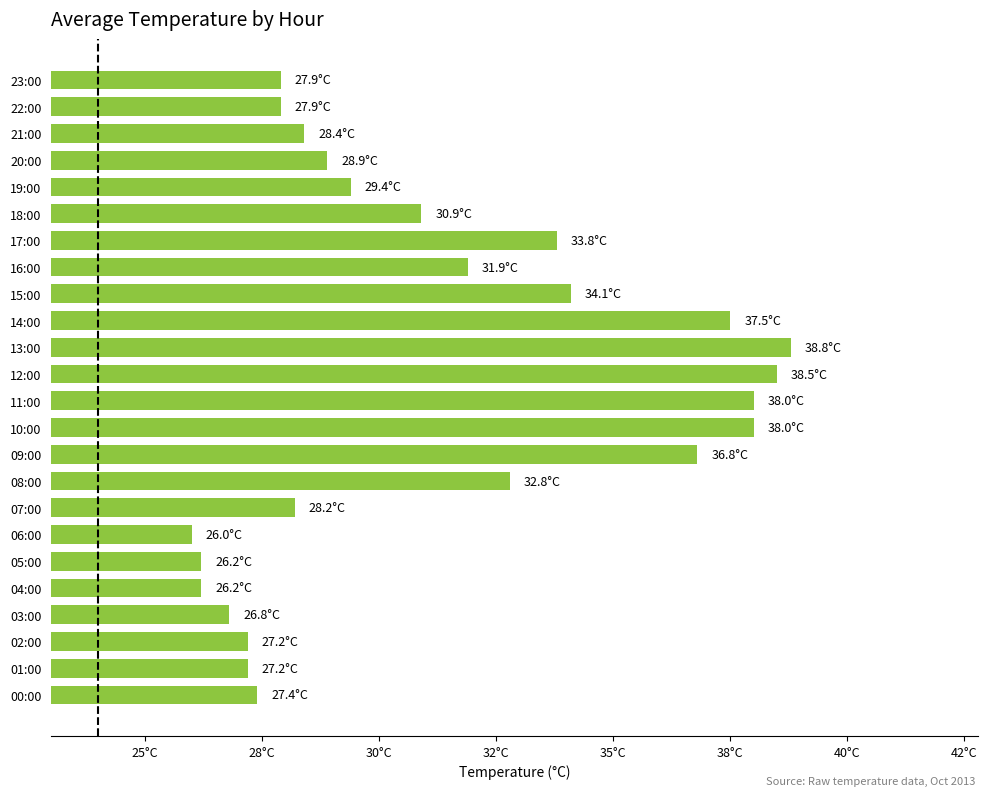

Does the chart contain any negative values?

No